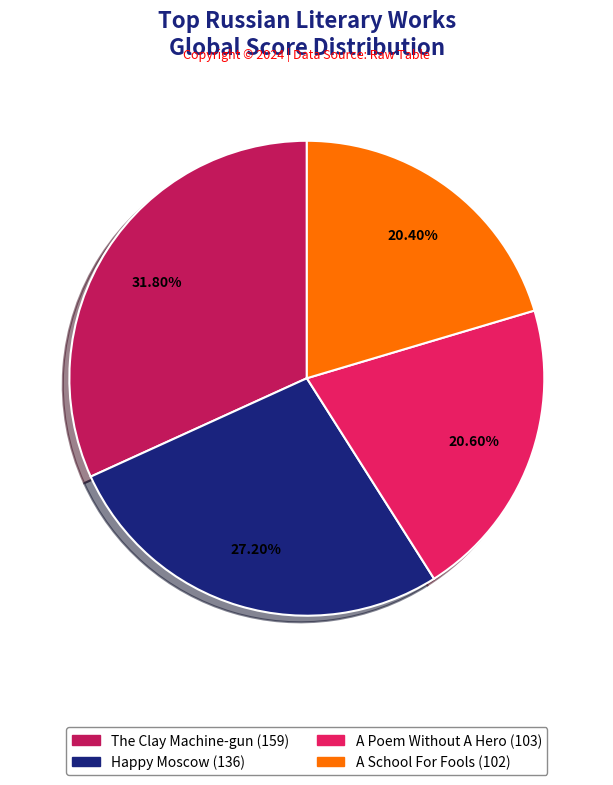

Count the number of slices in the pie.

4